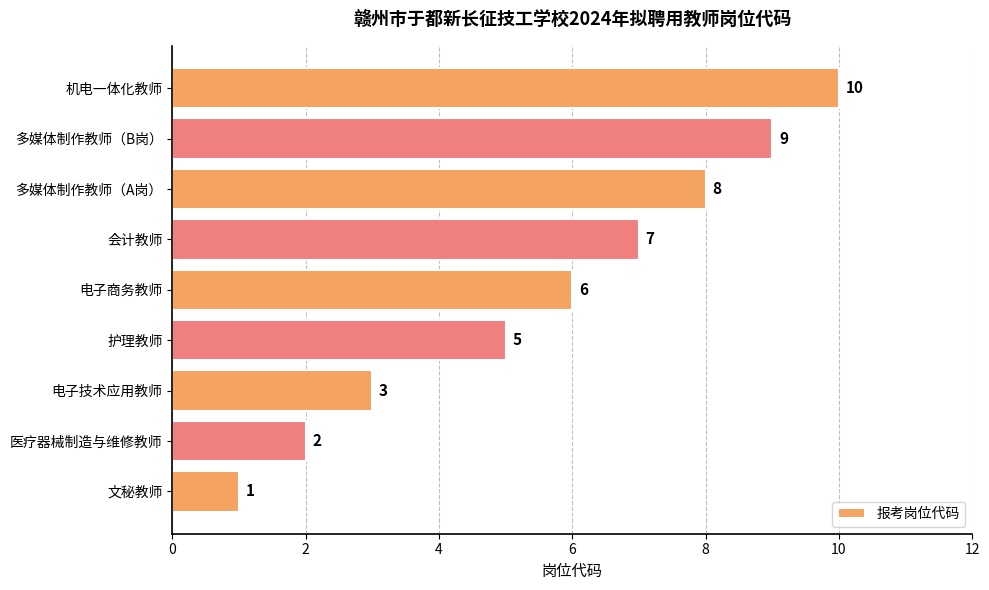

What is the difference between the second highest and minimum values?

8